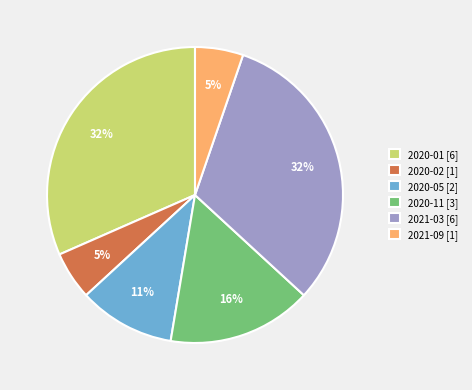

True or false: 2020-02 accounts for 5% of the total.

True